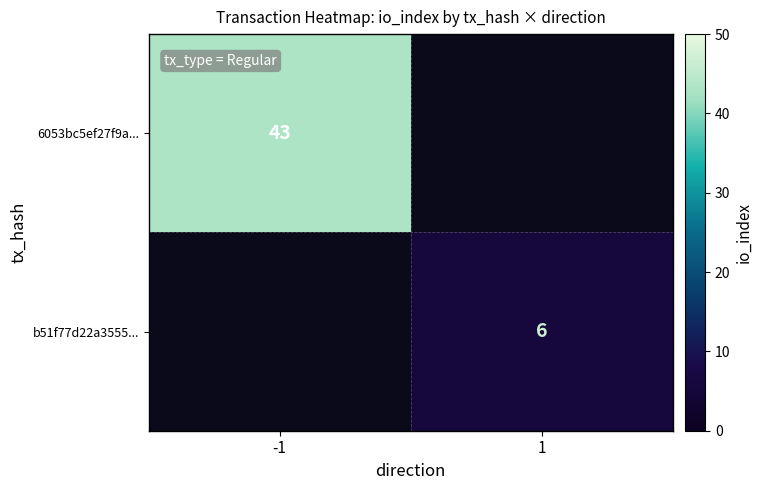

Count the number of data series in this chart.

2